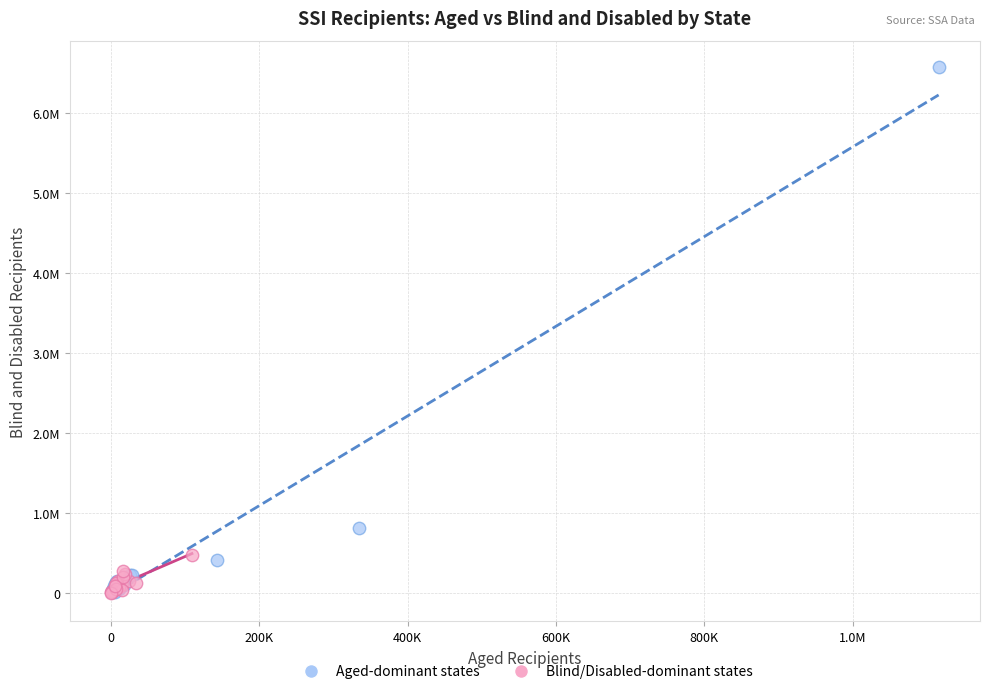

What are all the series names shown in the legend?

Aged-dominant states, Blind/Disabled-dominant states